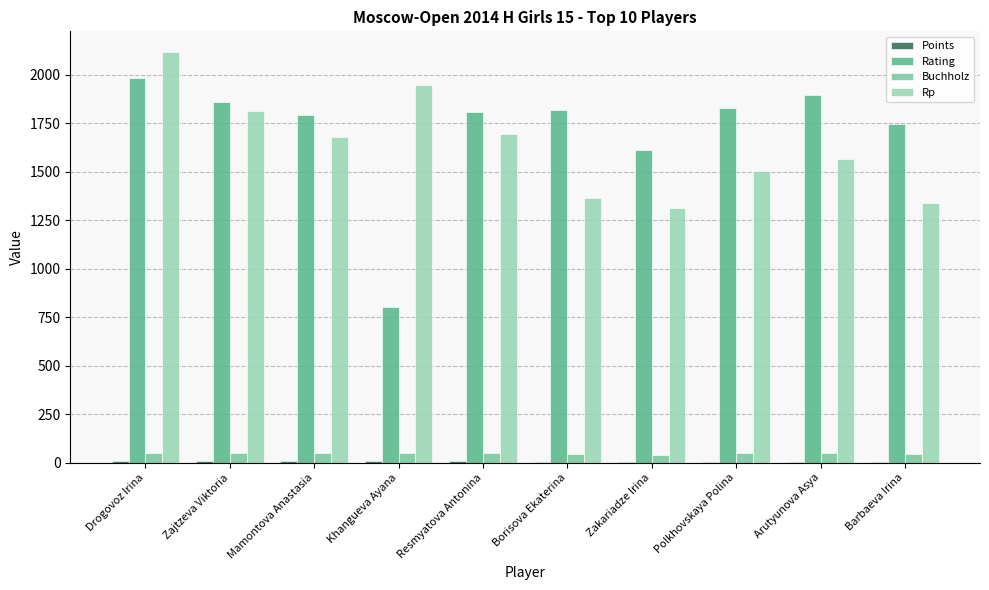

Which category has the highest value across all series?

Drogovoz Irina